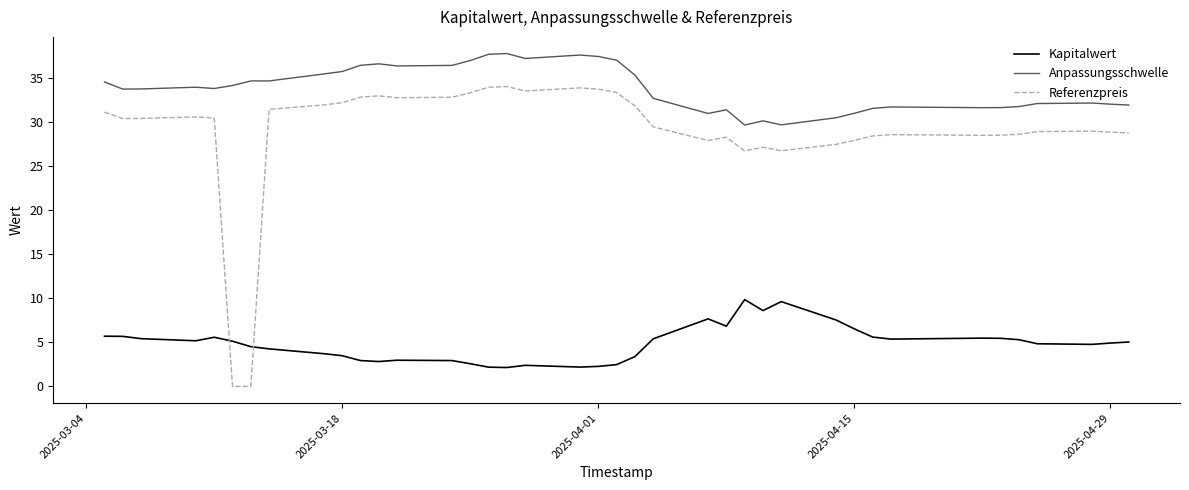

Which series has the widest spread of values?

Referenzpreis